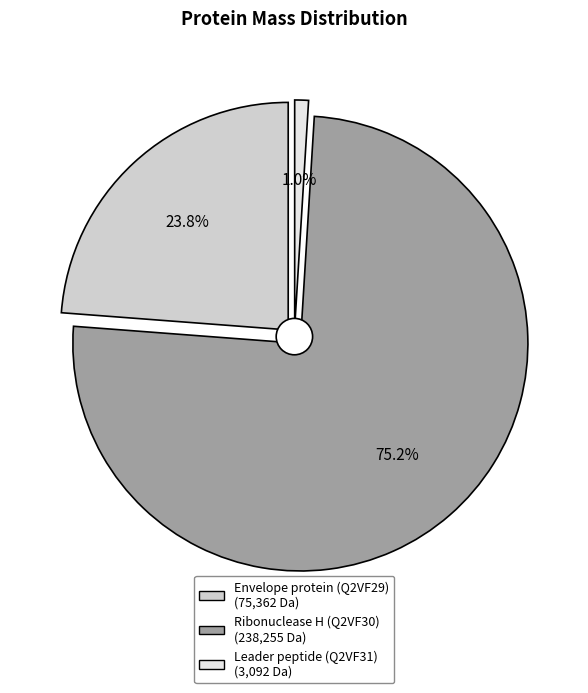

Which slice is the smallest?

Leader peptide (Q2VF31)